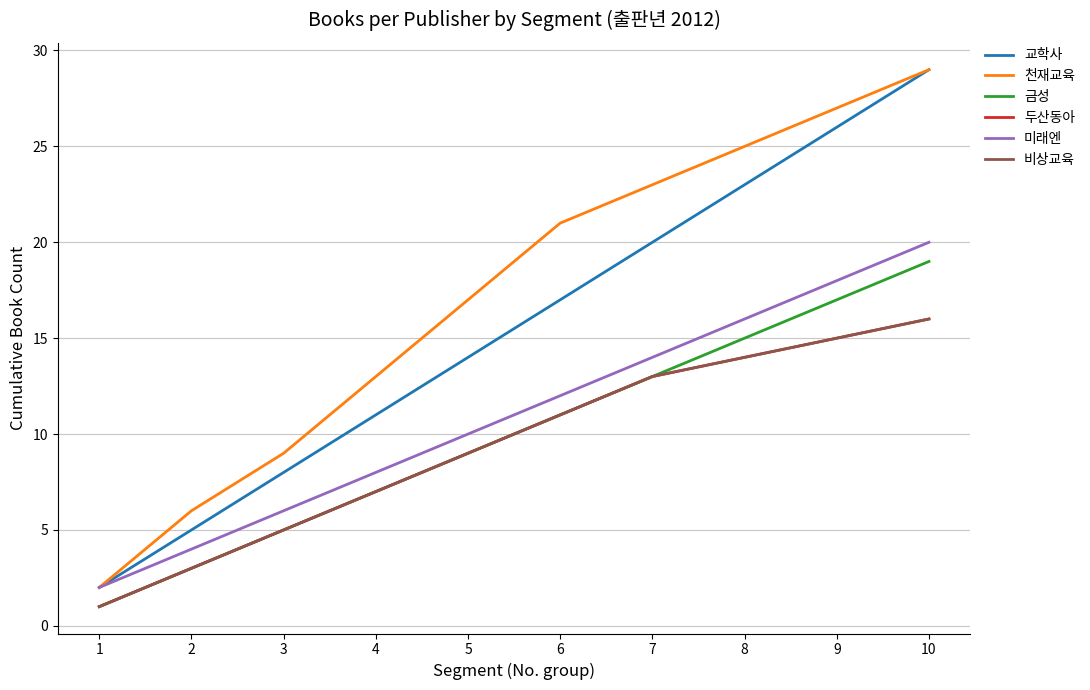

True or false: 천재교육 and 금성 intersect in this chart.

False